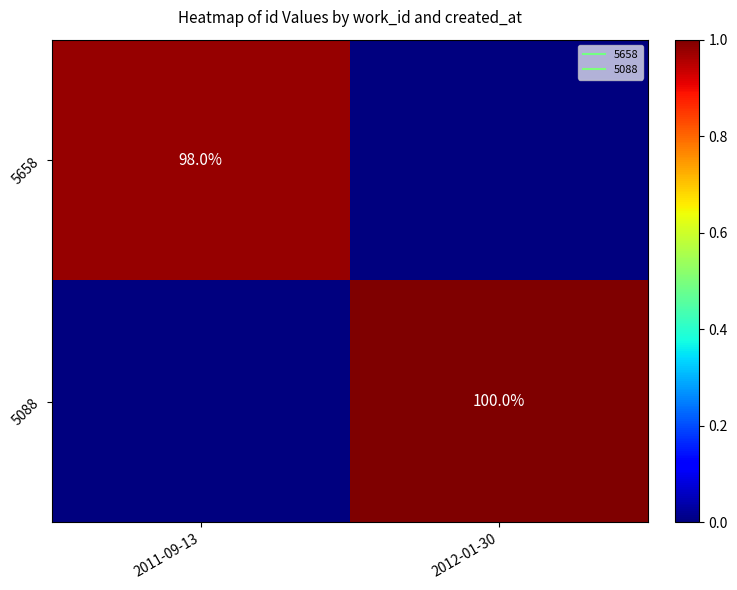

Count the number of data series in this chart.

2